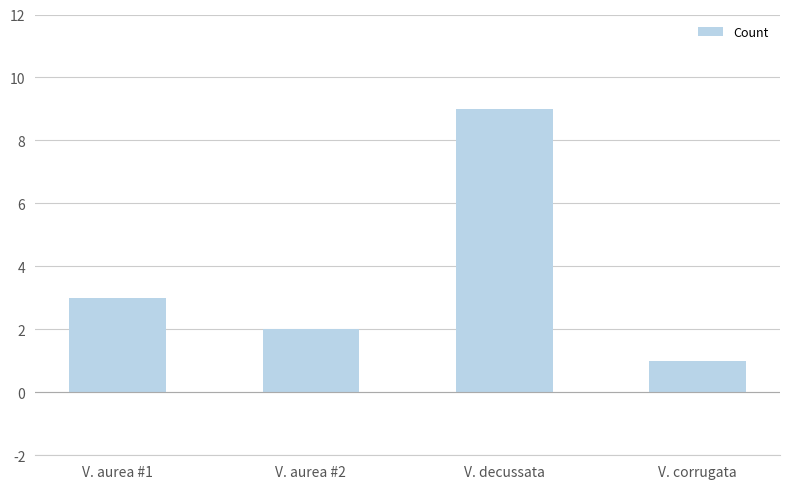

Approximately how many times larger is the value at V. decussata compared to V. aurea #2?

4.5